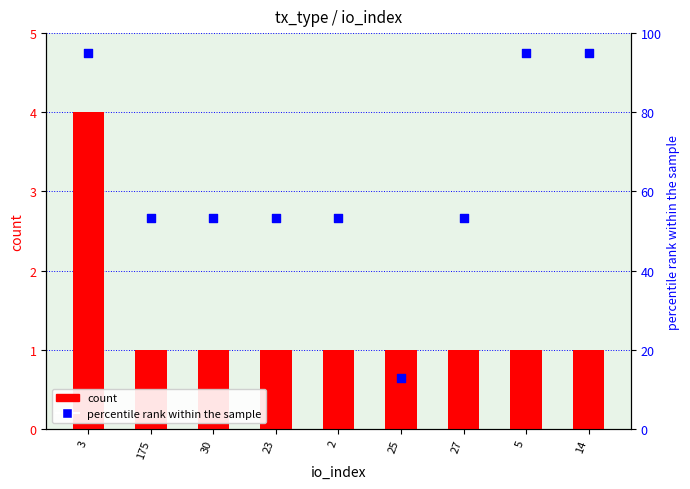

What are all the series names shown in the legend?

count, percentile rank within the sample